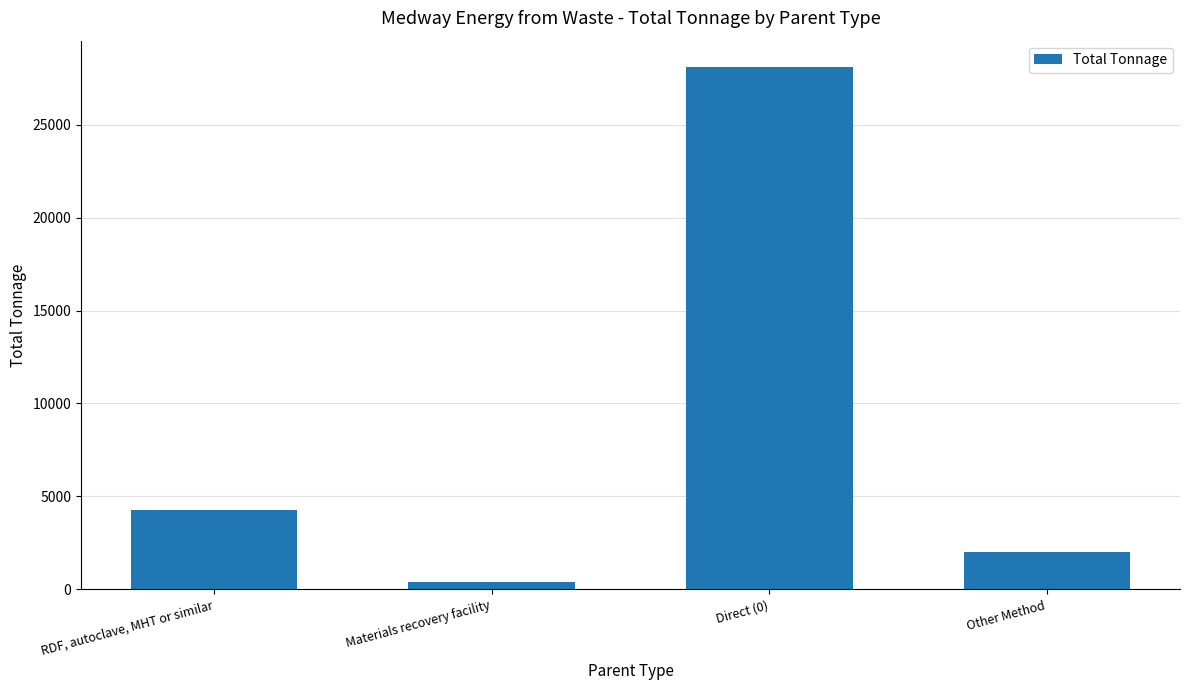

List the labels in order of value, smallest first.

Materials recovery facility, Other Method, RDF, autoclave, MHT or similar, Direct (0)